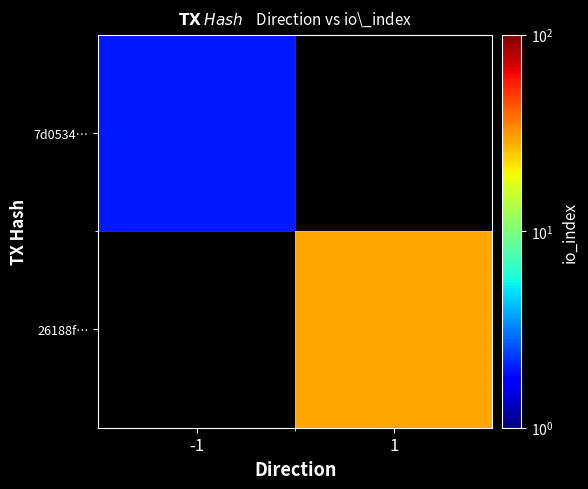

Which label corresponds to the largest value in the chart?

1